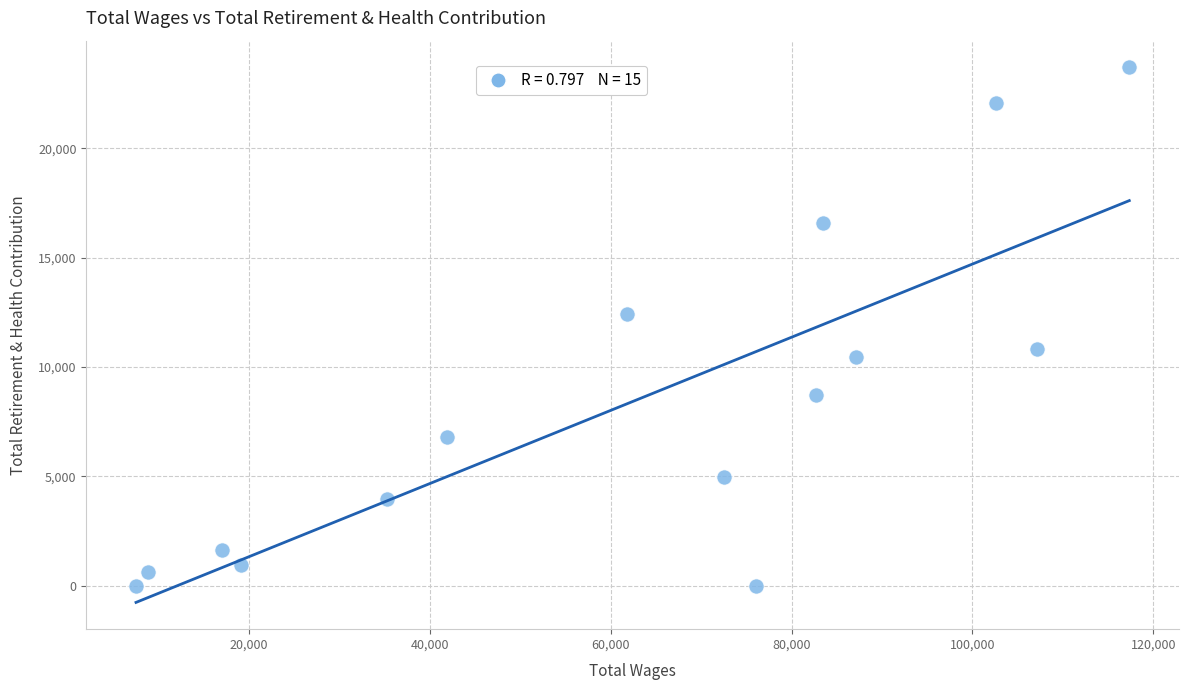

What Y value in the scatter plot is closest to 11846?

12411